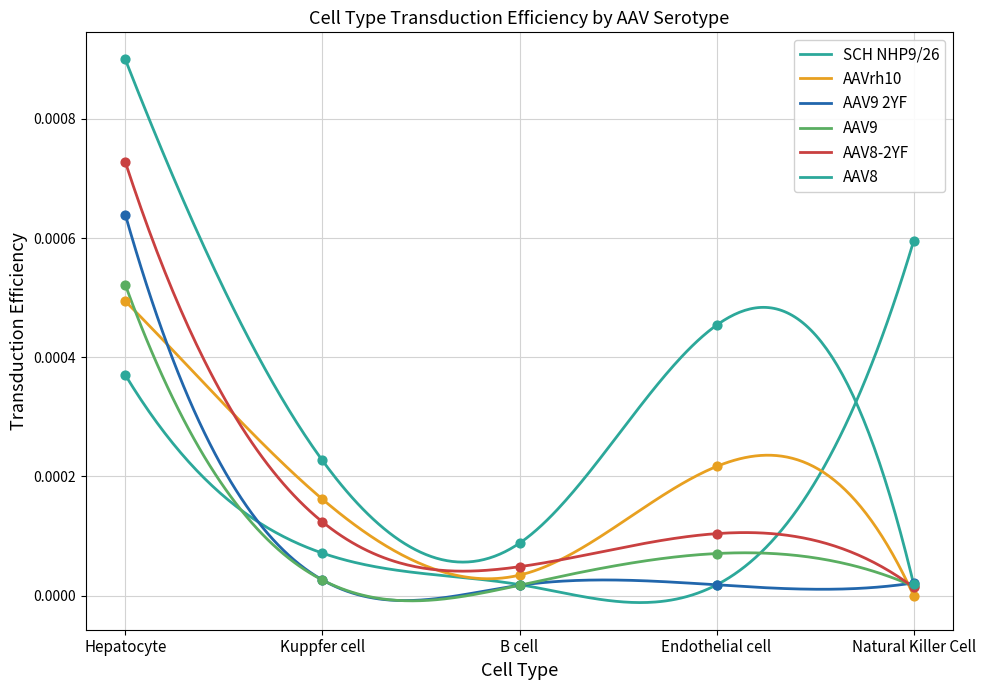

Which series has the largest total across all categories?

AAV8